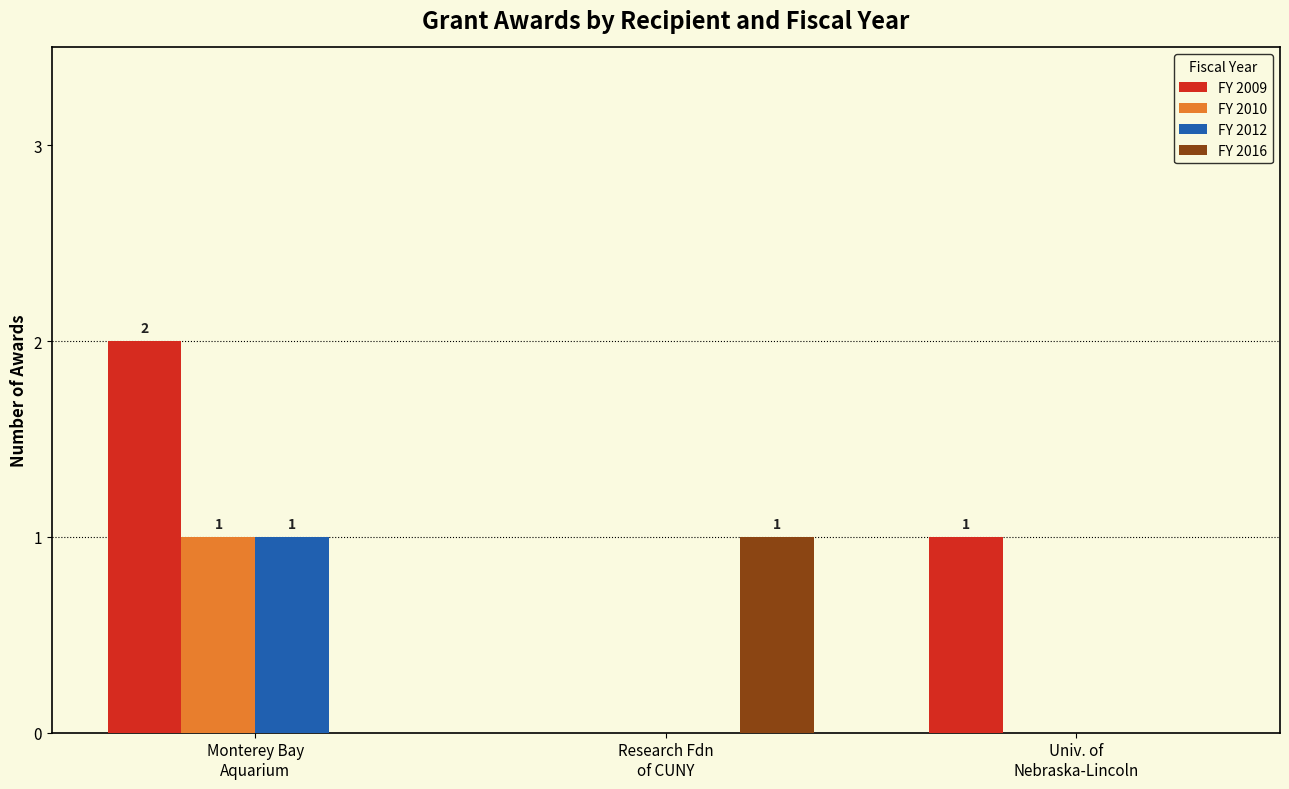

Are the bars grouped side by side (vs. stacked)?

Yes